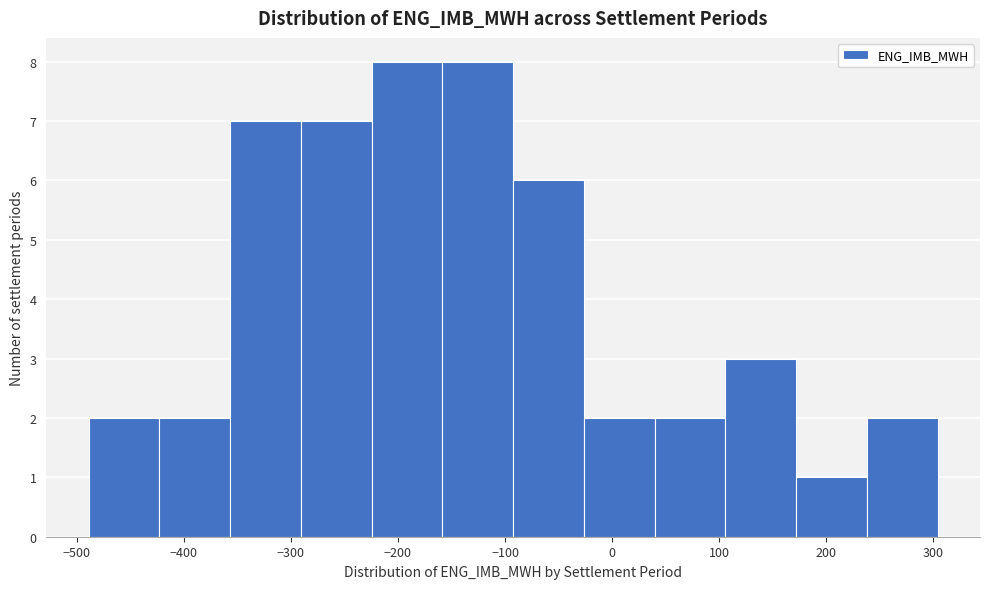

Reading left to right, transcribe this chart: for each bar, give the range it covers on the x-axis and its height. Neither the bar edges nor the heights are printed on the chart, so give them approximately, as read against the axes.

-490 to -420: 2
-420 to -360: 2
-360 to -290: 7
-290 to -220: 7
-220 to -160: 8
-160 to -90: 8
-90 to -30: 6
-30 to 40: 2
40 to 110: 2
110 to 170: 3
170 to 240: 1
240 to 300: 2